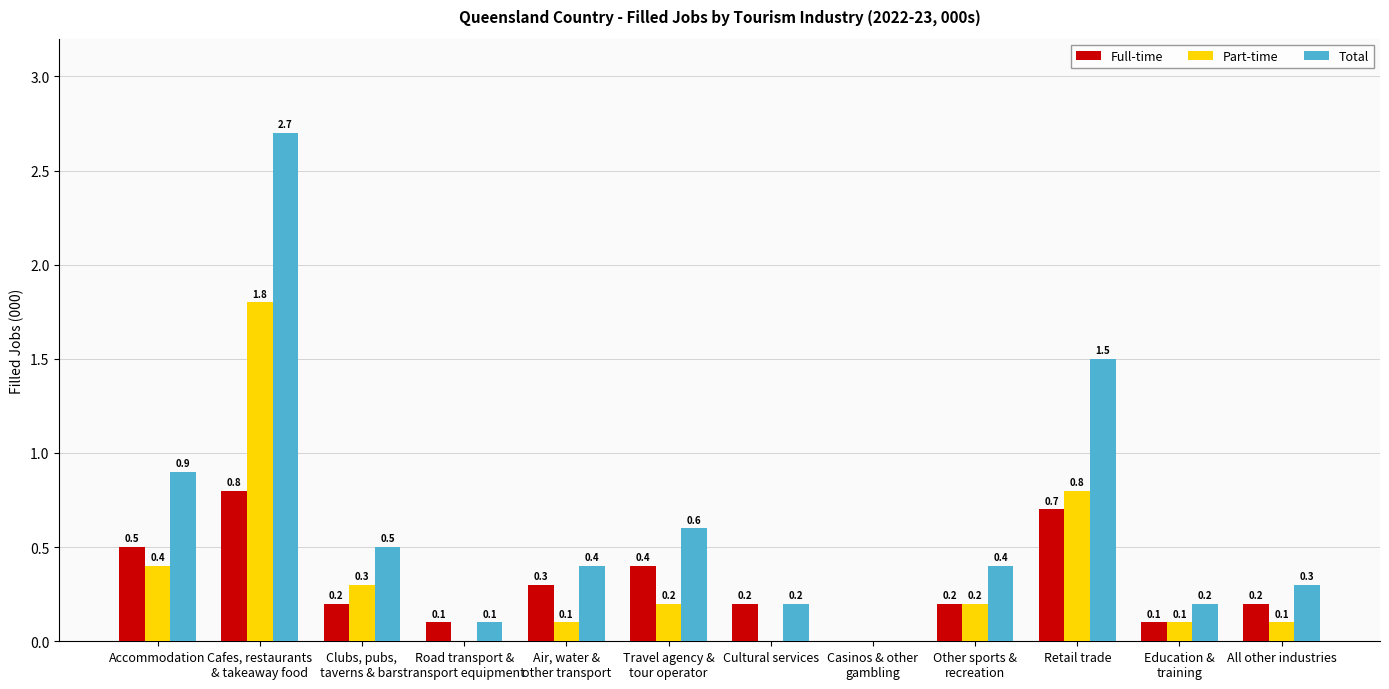

What are all the series names shown in the legend?

Full-time, Part-time, Total